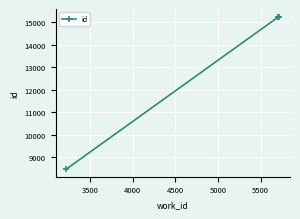

What is the difference between the maximum and minimum values?

6782